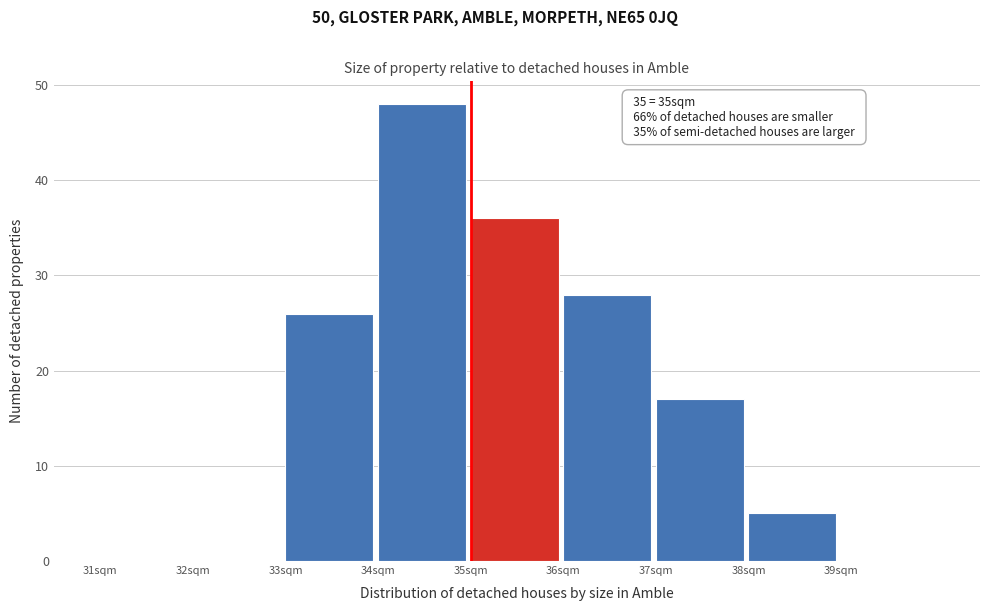

Over which range of the x-axis is the bar tallest?

34 to 35